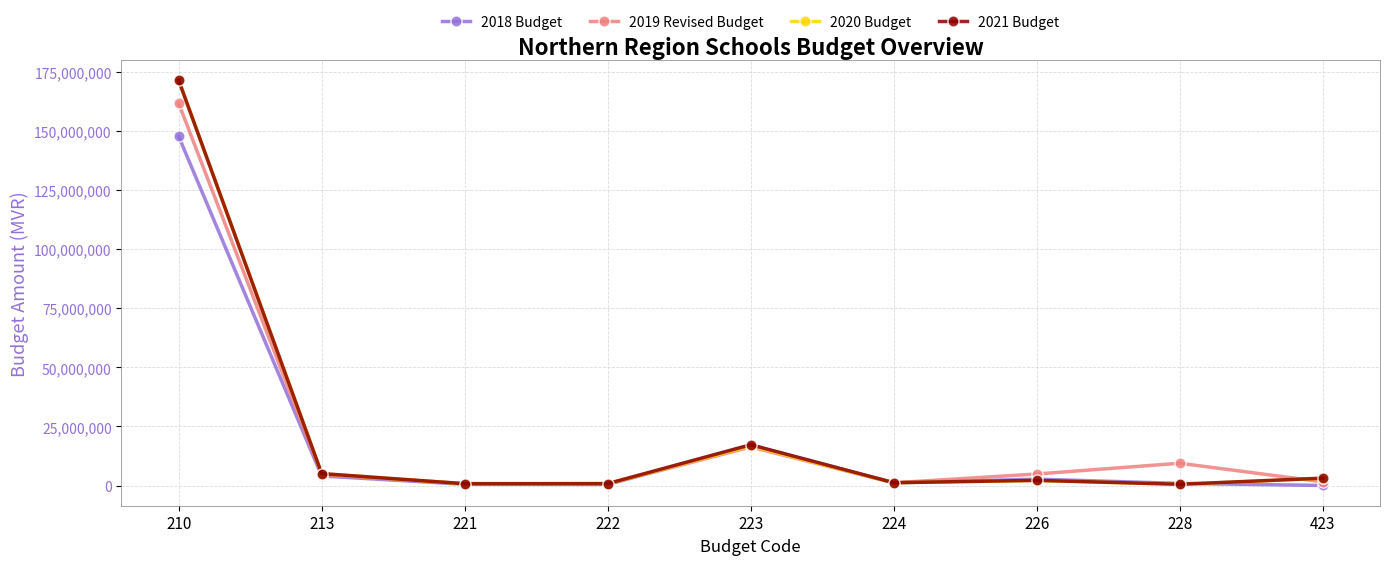

What is the minimum value for 2019 Revised Budget?

611940